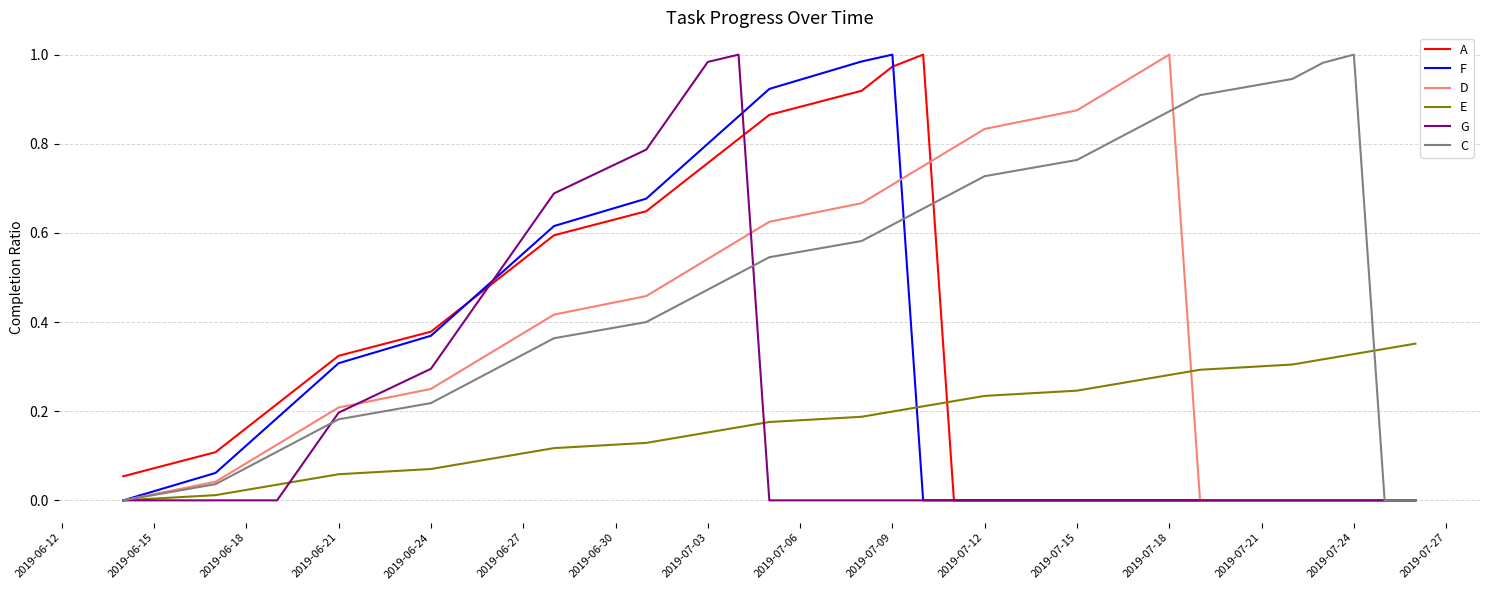

Which series has the largest total across all categories?

C